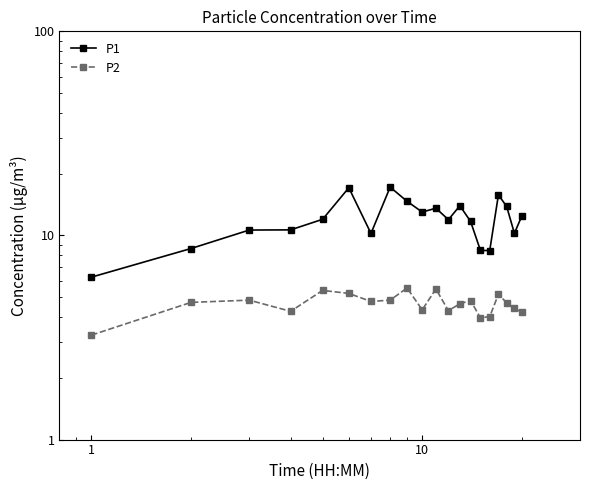

True or false: P2 and P1 cross at least once.

False